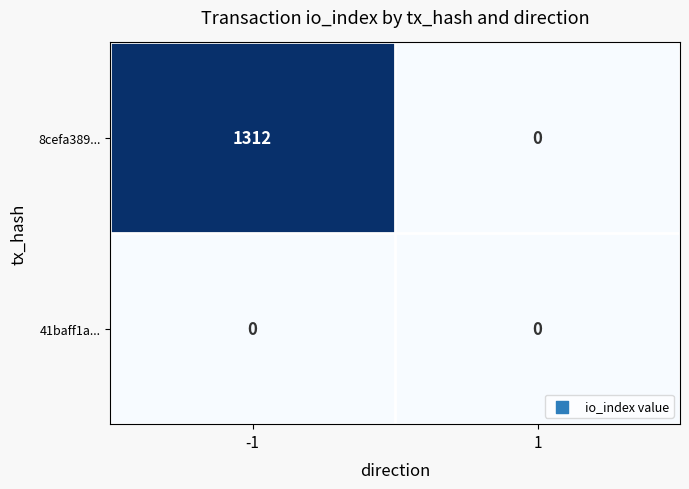

Between -1 and 1, which series saw the biggest shift?

8cefa389...